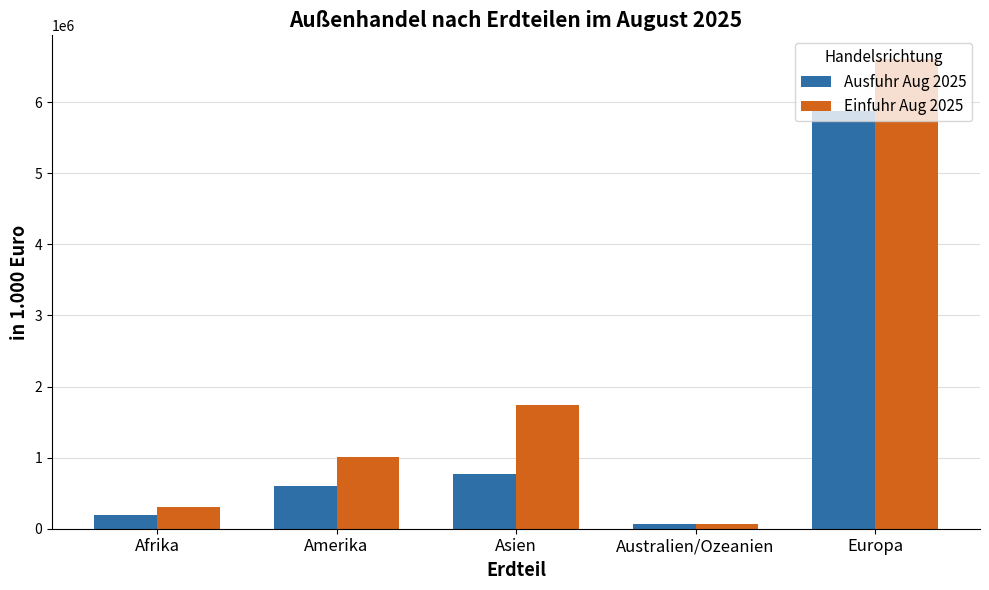

What are all the series names shown in the legend?

Ausfuhr Aug 2025, Einfuhr Aug 2025